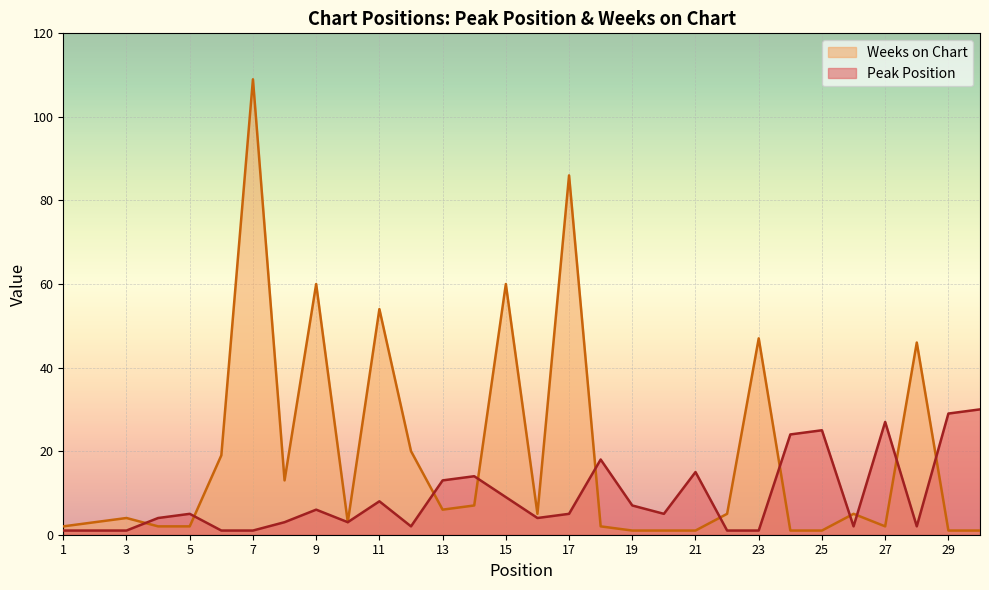

True or false: Weeks on Chart has a value of 47 at 23.

True